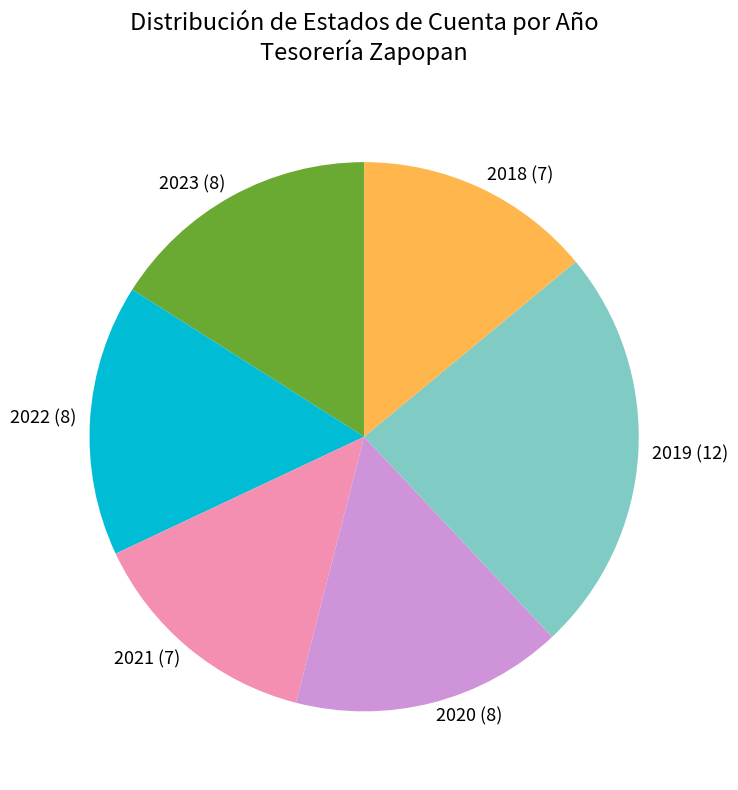

Is 2020 the majority of the pie?

No